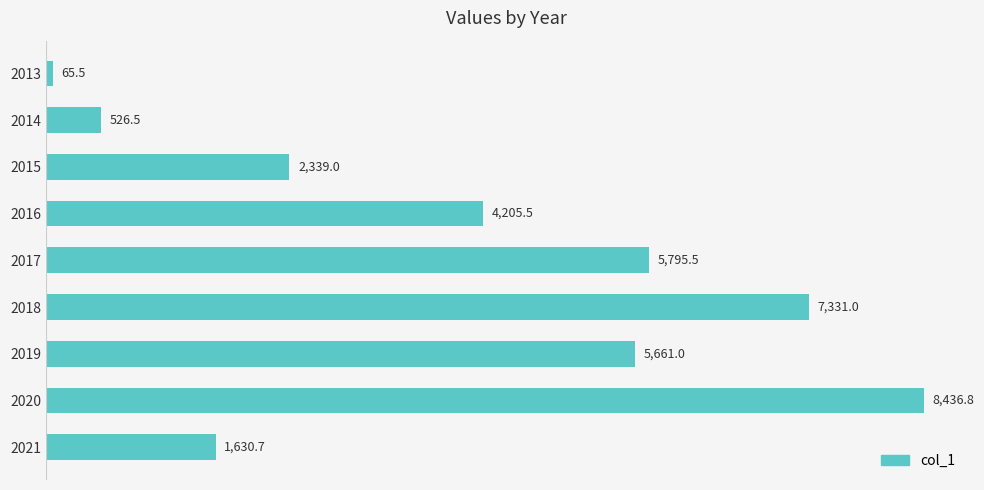

Reading top to bottom, extract all data points from this chart.

65.5	526.5	2339.0	4205.5	5795.5	7331.0	5661.0	8436.8	1630.7